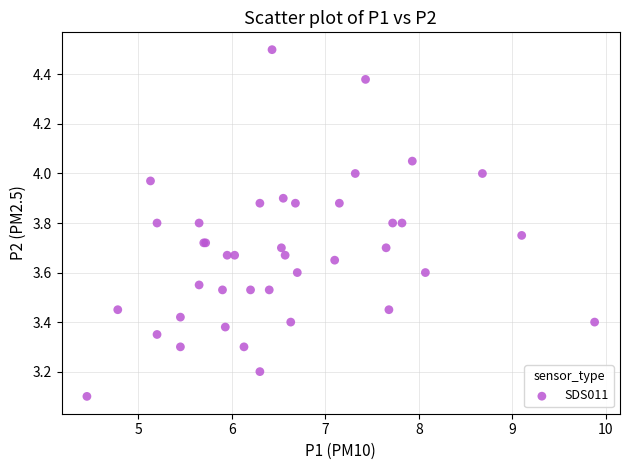

What Y value in the scatter plot is closest to 3?

3.1